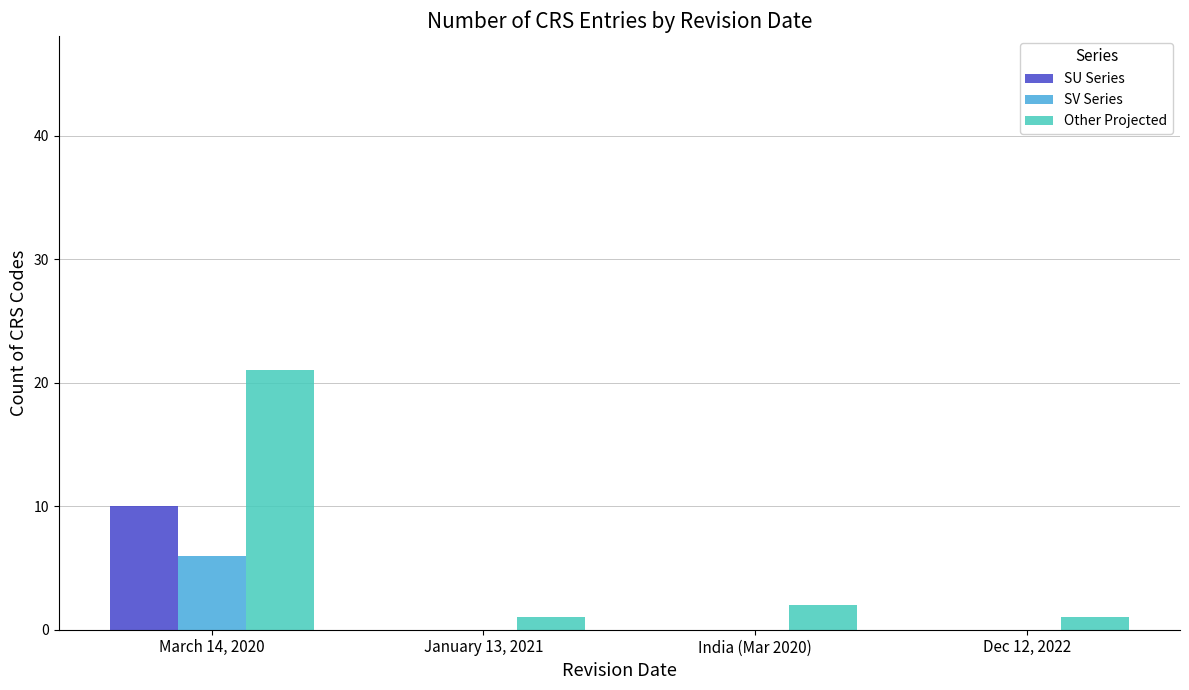

At which category does the chart reach its peak across all series?

March 14, 2020